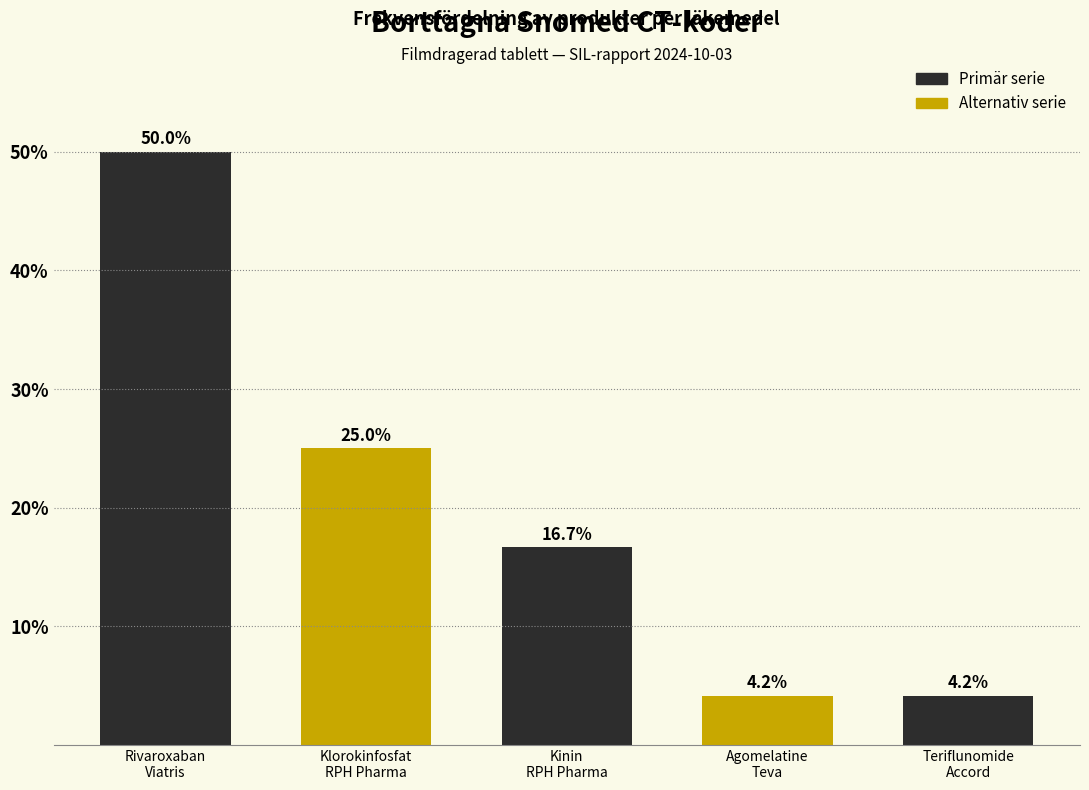

Reading right to left, extract all data points from this chart.

4.2	4.2	16.7	25.0	50.0